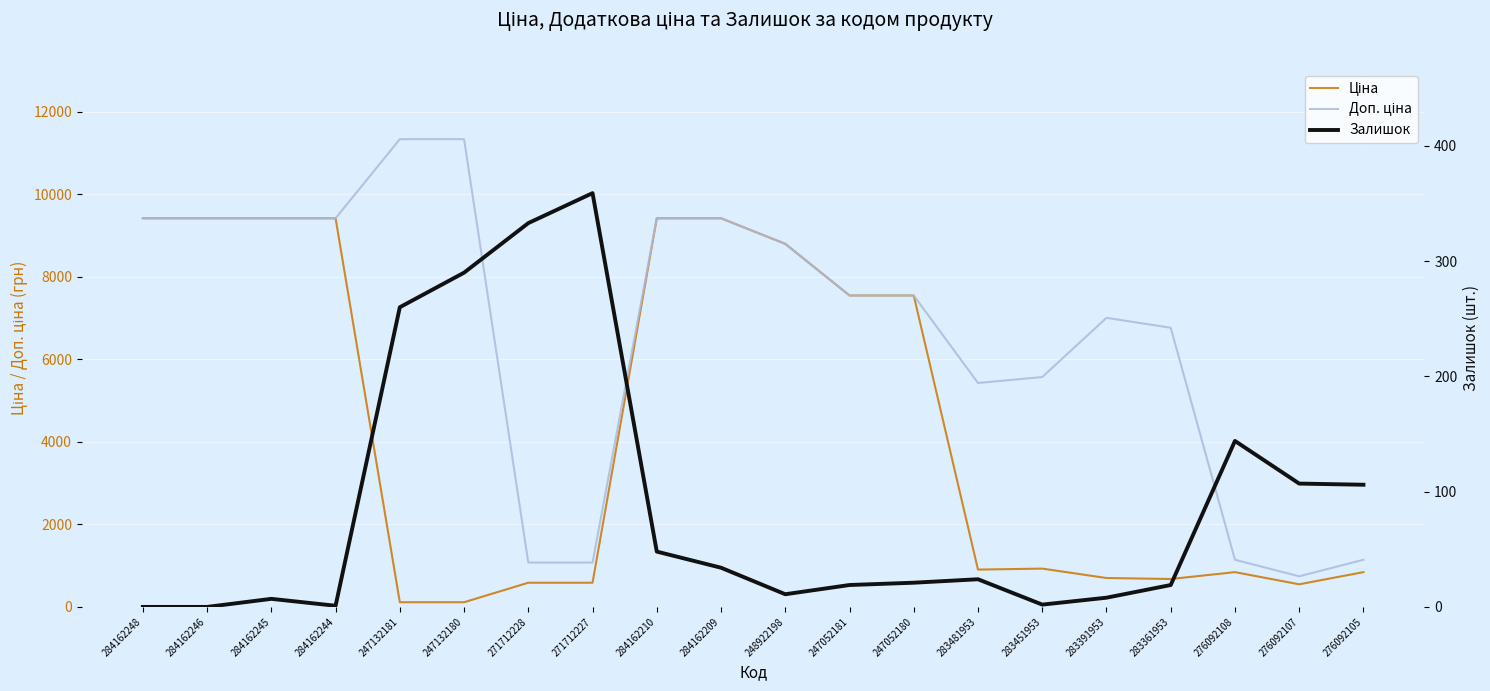

In Доп. ціна, how many points are higher than both neighbors (excluding endpoints)?

1